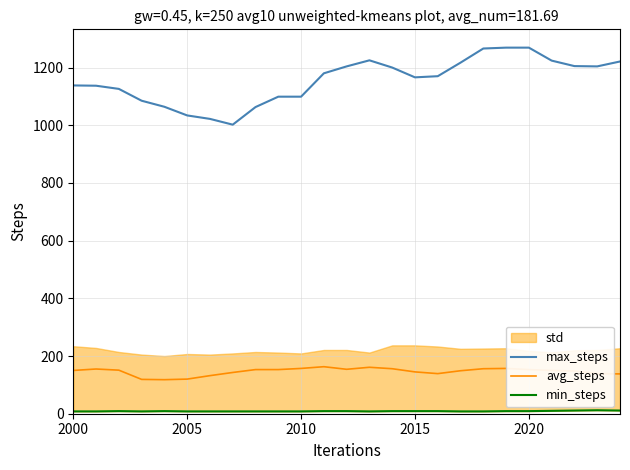

True or false: max_steps and avg_steps intersect in this chart.

False